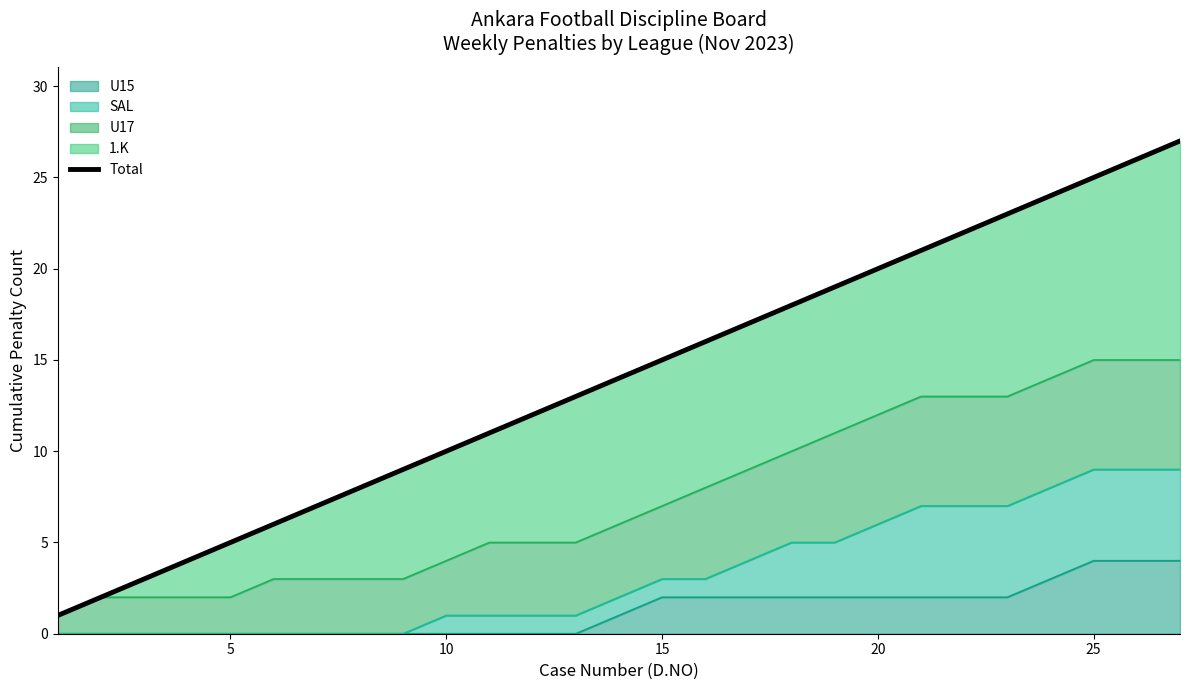

What is the highest value of the U15 series?

4